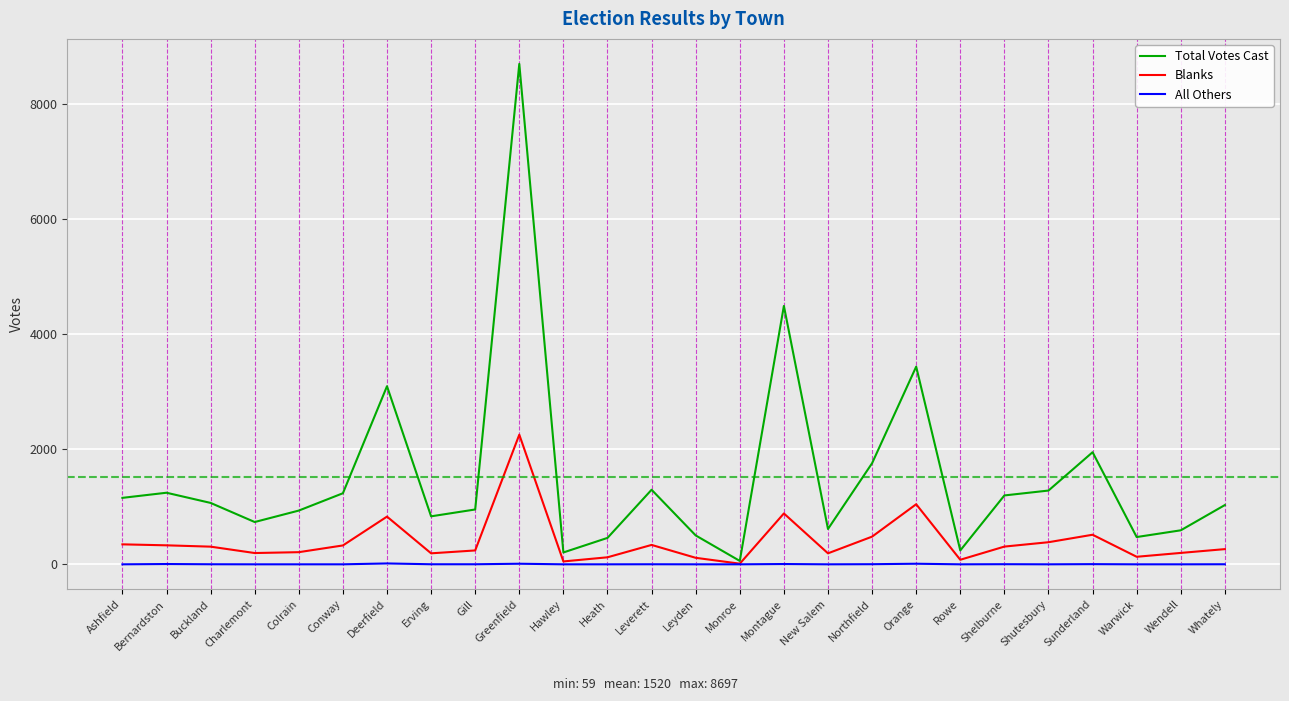

The value of All Others at Colrain is 0. True or false?

True